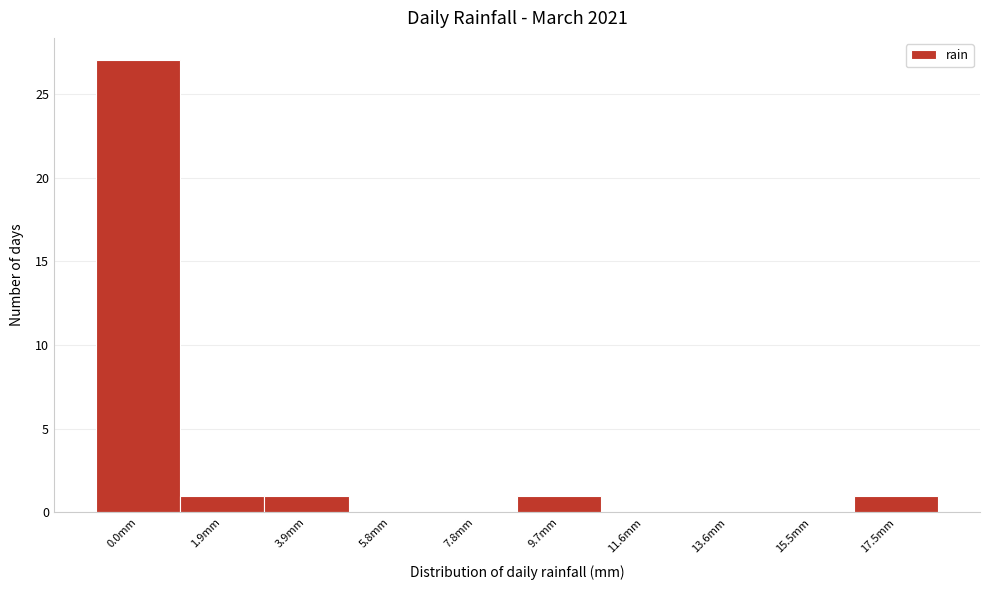

Reading left to right, what are all the values shown in this chart?

0.0mm=27	1.9mm=1	3.9mm=1	5.8mm=0	7.8mm=0	9.7mm=1	11.6mm=0	13.6mm=0	15.5mm=0	17.5mm=1